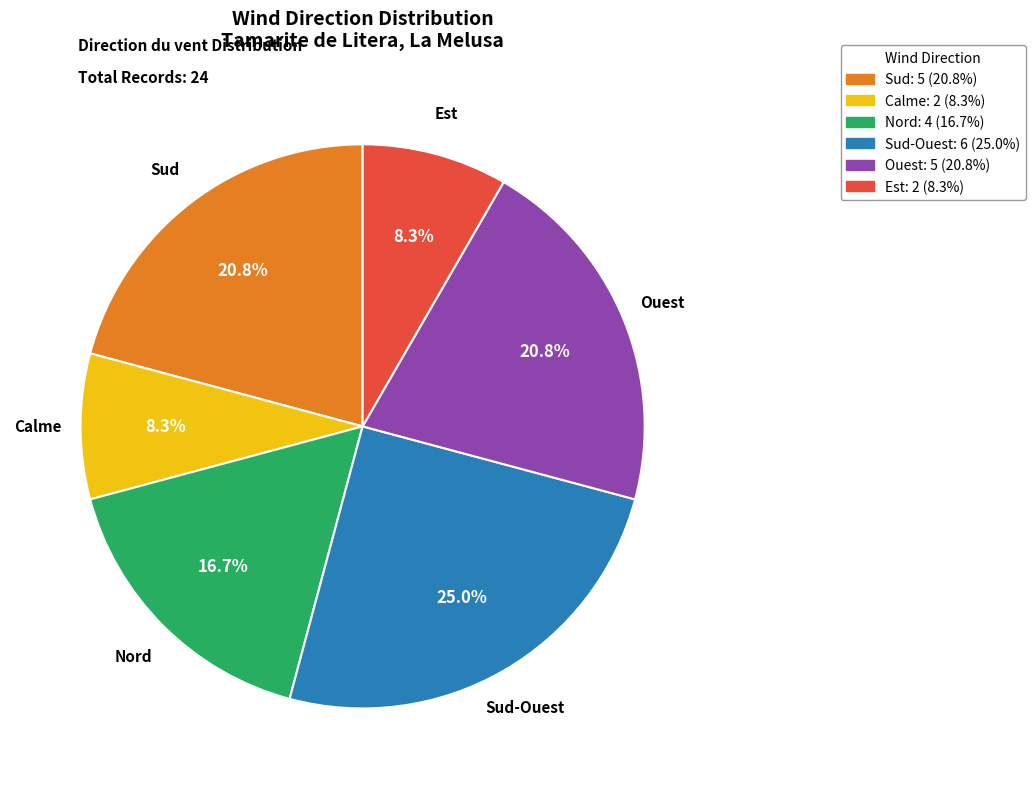

Is there a majority slice in this chart?

No